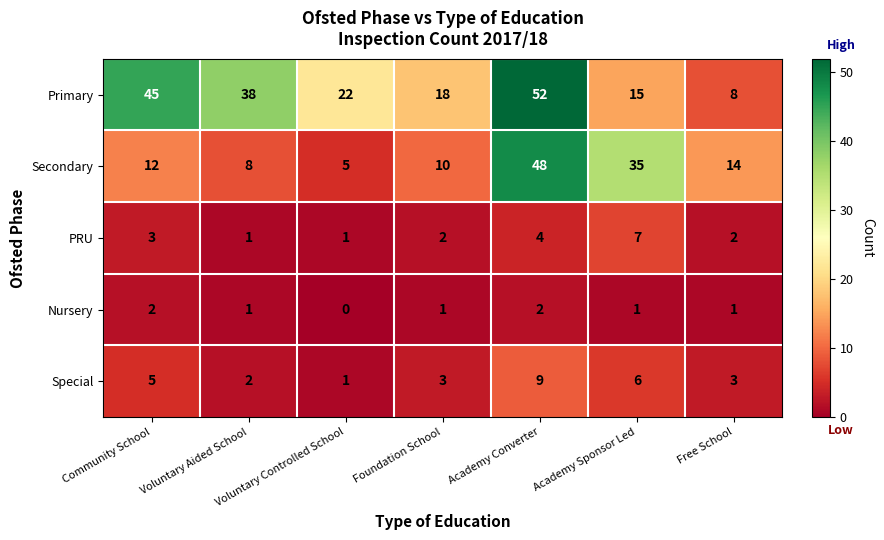

What is the spread (max minus min) of values at Voluntary Aided School?

37